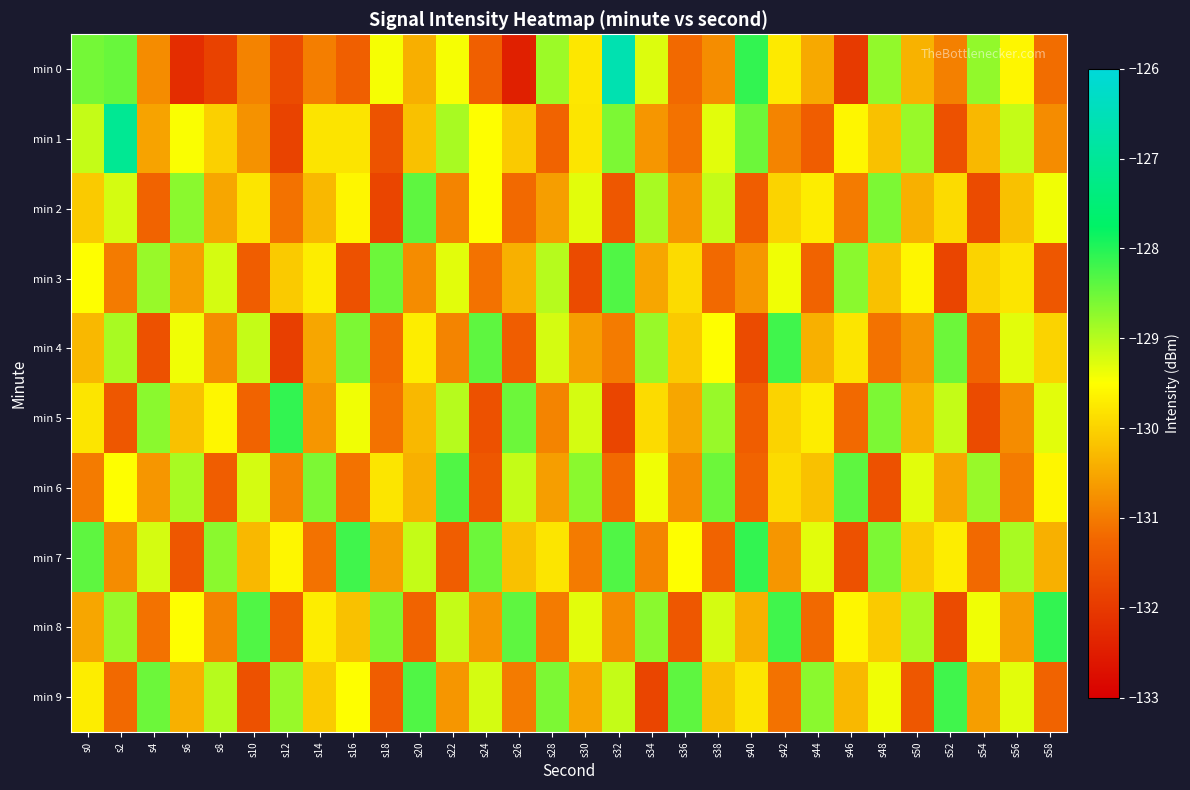

What is the greatest value displayed?

-126.6